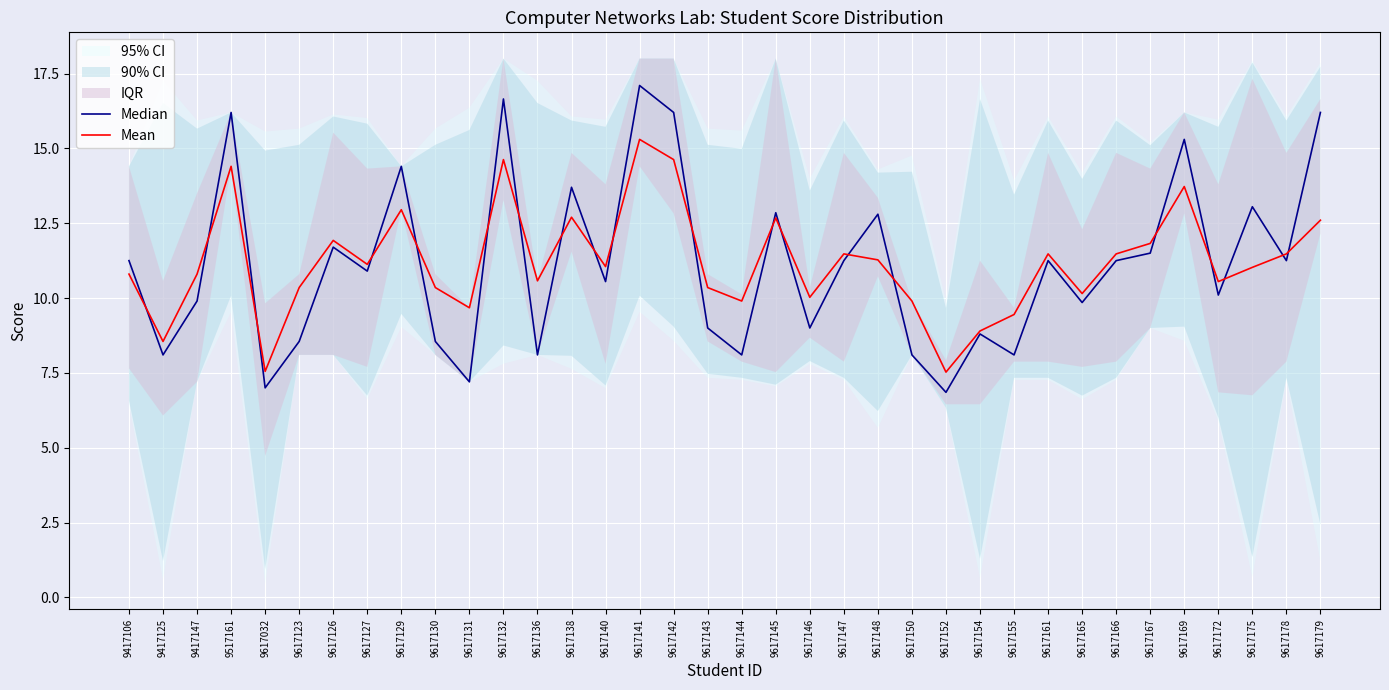

What is the spread (max minus min) of values at 9617143?

1.3